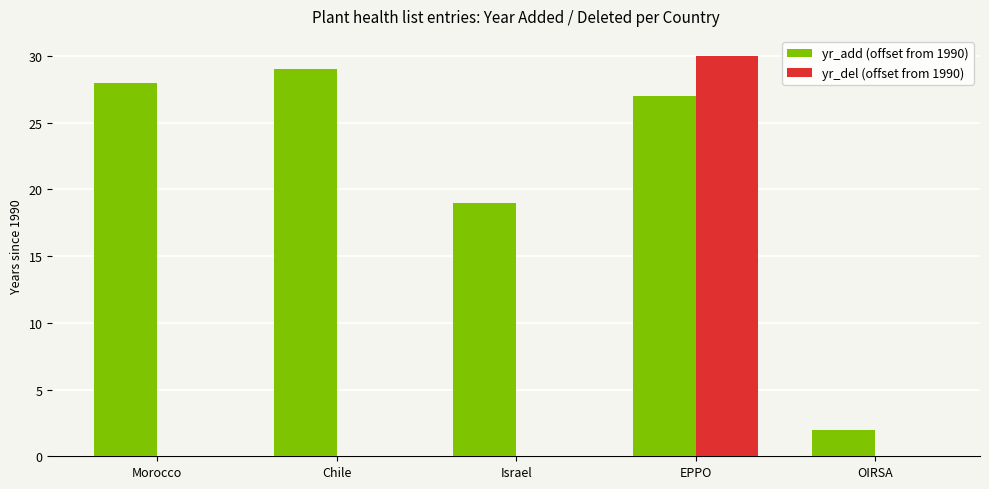

The value of yr_del (offset from 1990) at Morocco is 0. True or false?

True